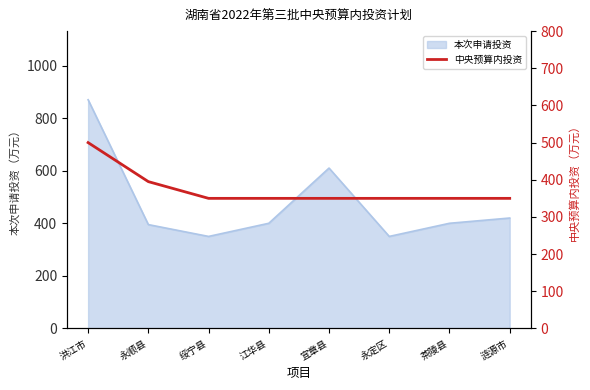

What is the difference between the maximum and minimum values?

150